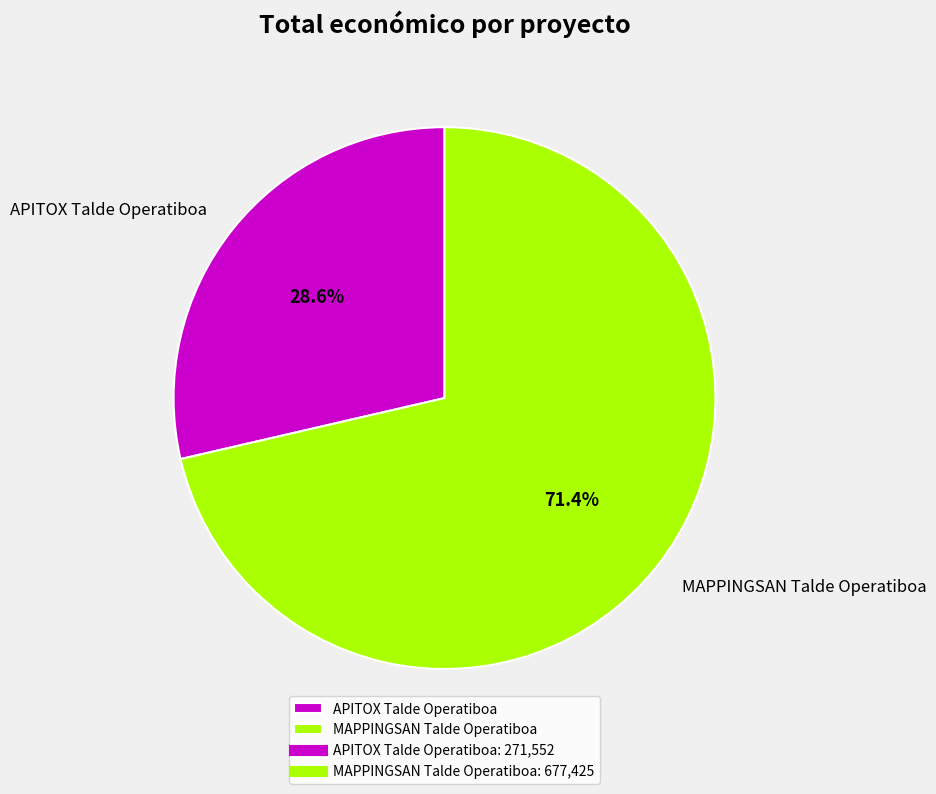

True or false: MAPPINGSAN Talde Operatiboa accounts for 63% of the total.

False